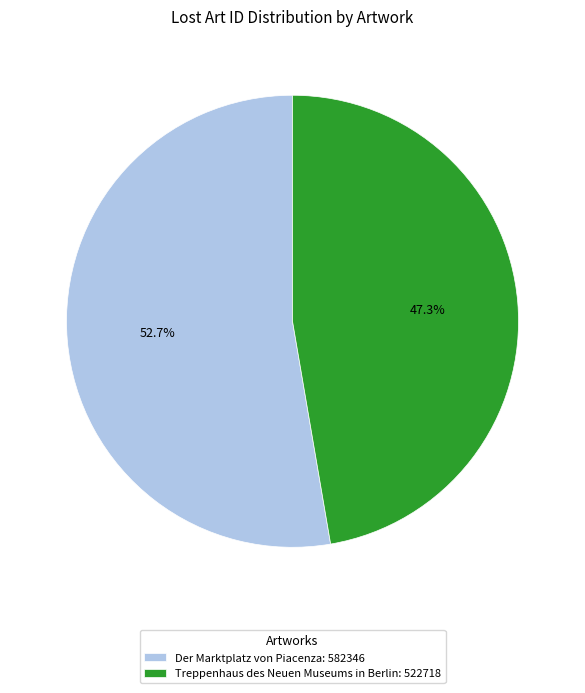

Which slice represents more than half of the pie?

Der Marktplatz von Piacenza